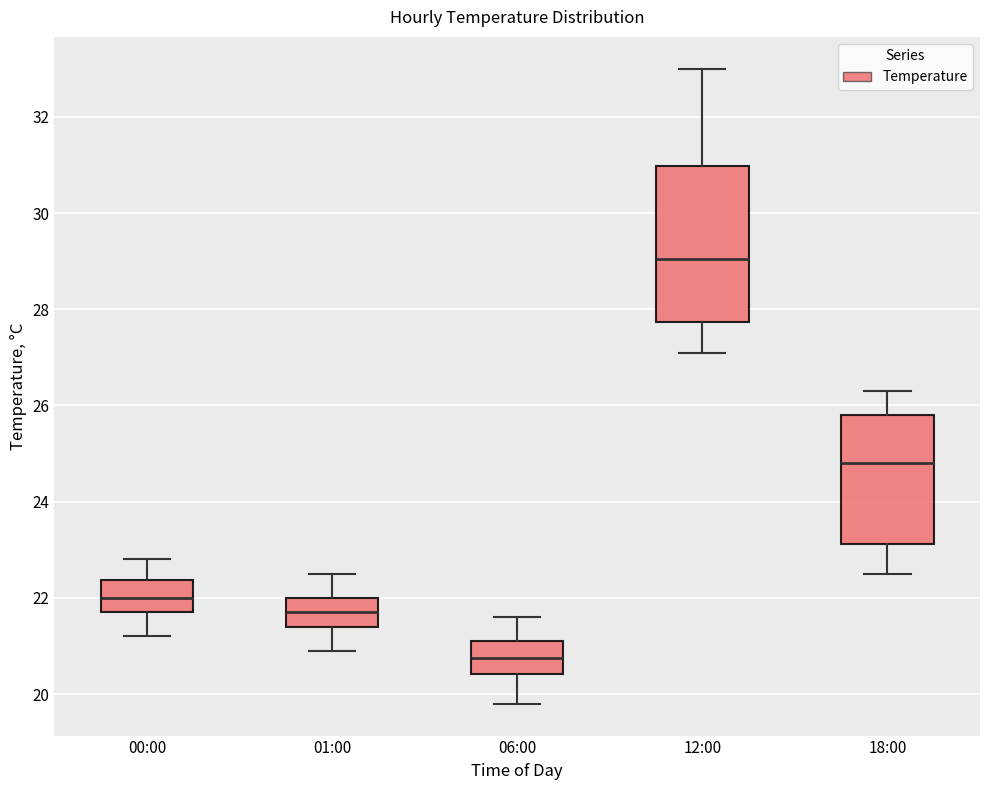

Reading left to right, transcribe this box plot: for each box, give where its median line is, the range the box spans, and where its two whiskers end, as read against the y-axis. The values are not printed on the chart, so give them approximately, as read against the axis.

00:00: median 22.0, box 21.8 to 22.4, whiskers 21.2 to 22.8
01:00: median 21.8, box 21.4 to 22.0, whiskers 21.0 to 22.6
06:00: median 20.8, box 20.4 to 21.2, whiskers 19.8 to 21.6
12:00: median 29.0, box 27.8 to 31.0, whiskers 27.2 to 33.0
18:00: median 24.8, box 23.2 to 25.8, whiskers 22.6 to 26.4